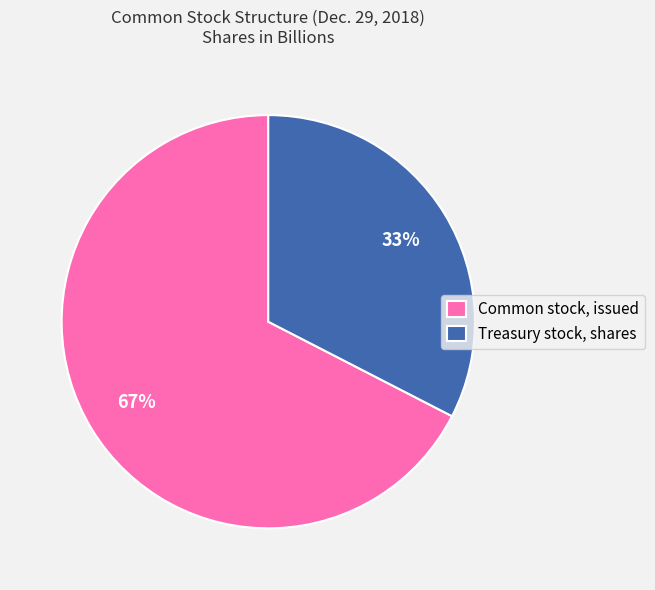

Do Treasury stock, shares and Common stock, issued together represent more than half of the pie?

Yes